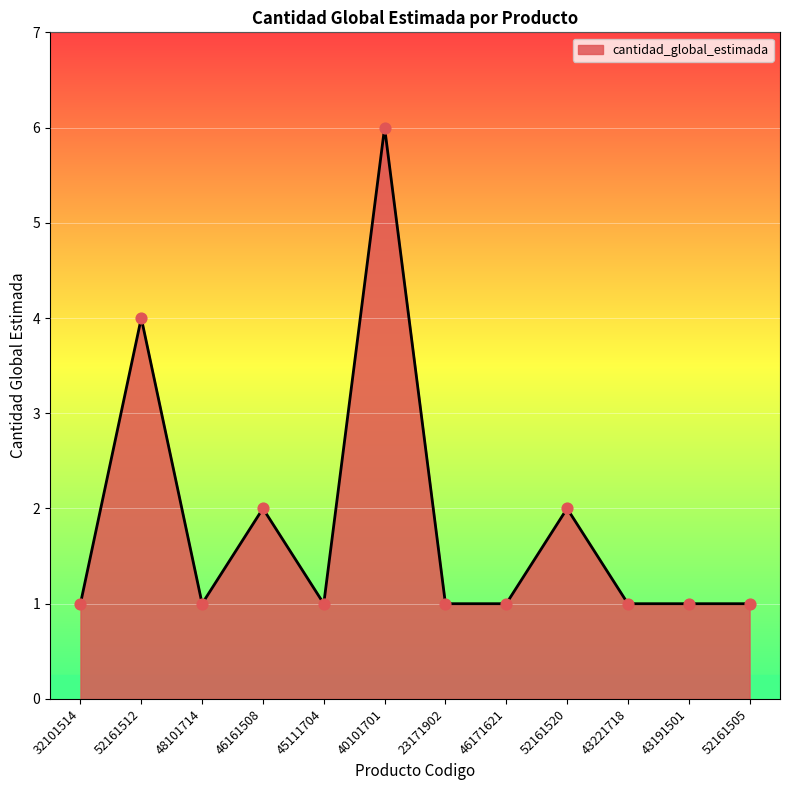

What is the change in value from 45111704 to 52161520?

+1